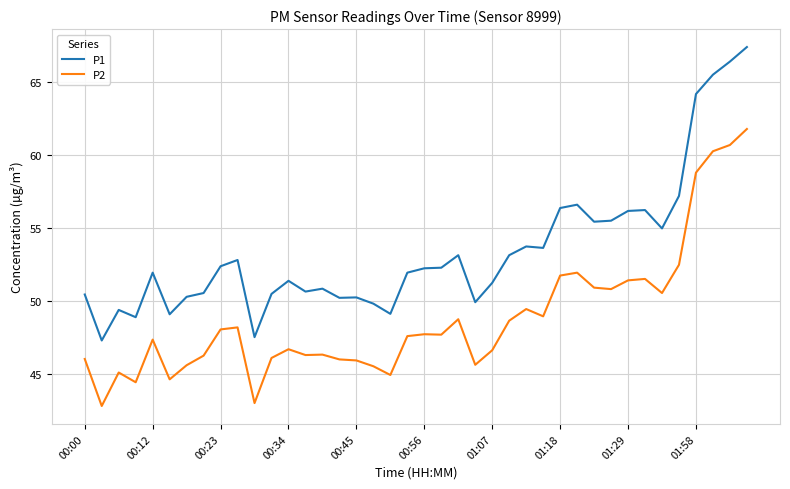

What is the highest value of the P1 series?

67.4